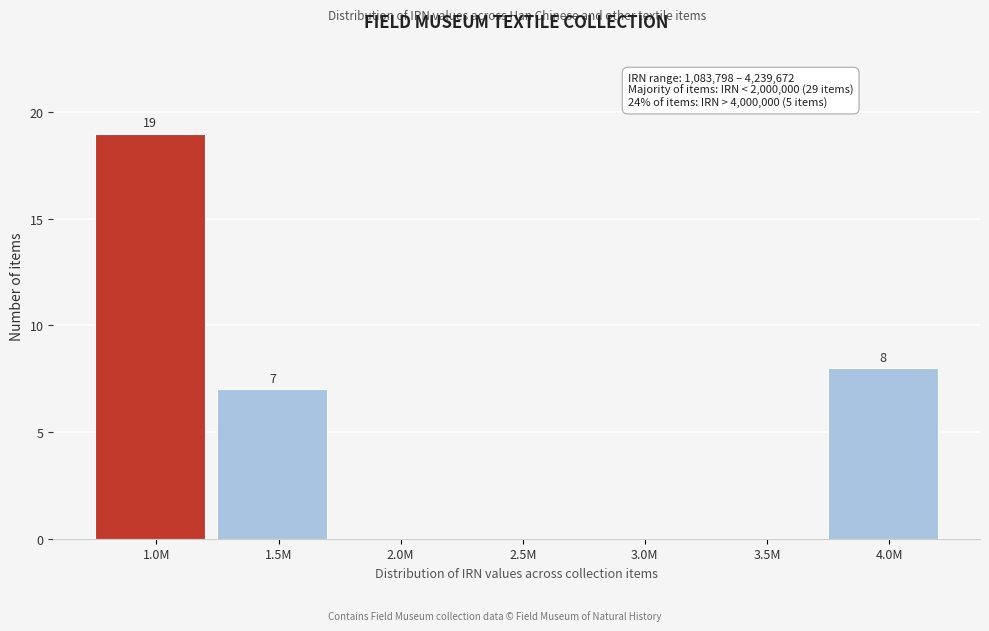

Reading left to right, transcribe all the data shown in this chart.

1.0M=19	1.5M=7	2.0M=0	2.5M=0	3.0M=0	3.5M=0	4.0M=8